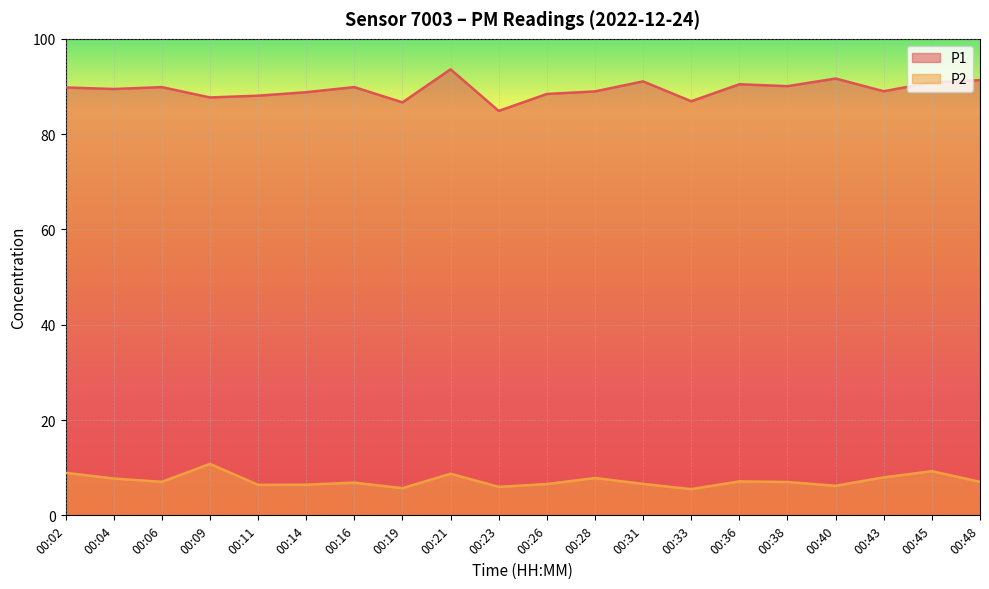

In P1, how many points are higher than both neighbors (excluding endpoints)?

6